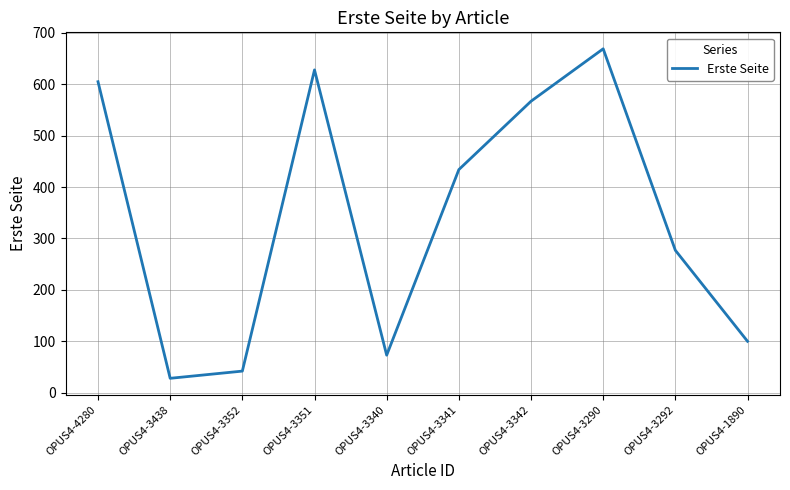

Is this an area chart (filled region under the line)?

No